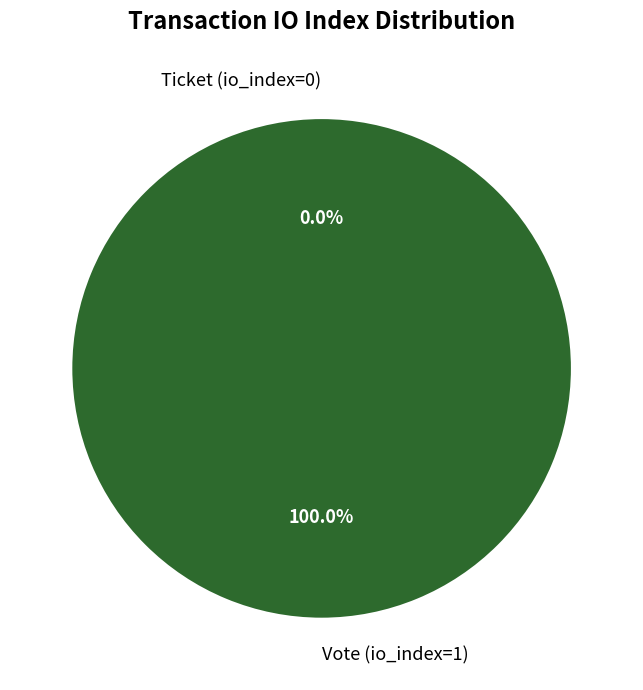

Is Vote (io_index=1) the majority of the pie?

Yes